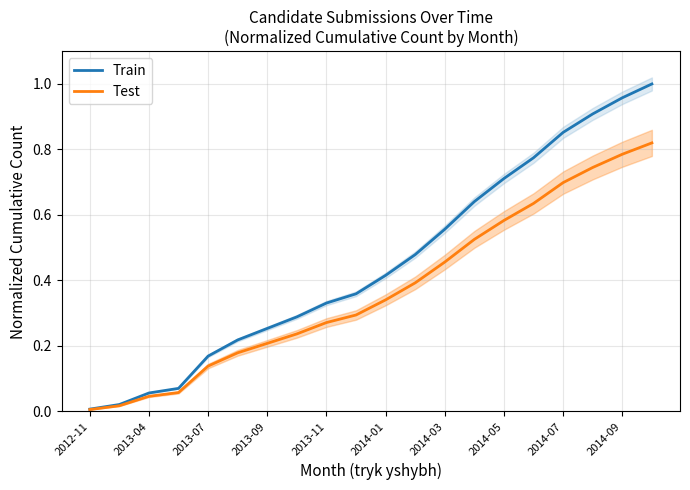

Which series has the widest spread of values?

Train